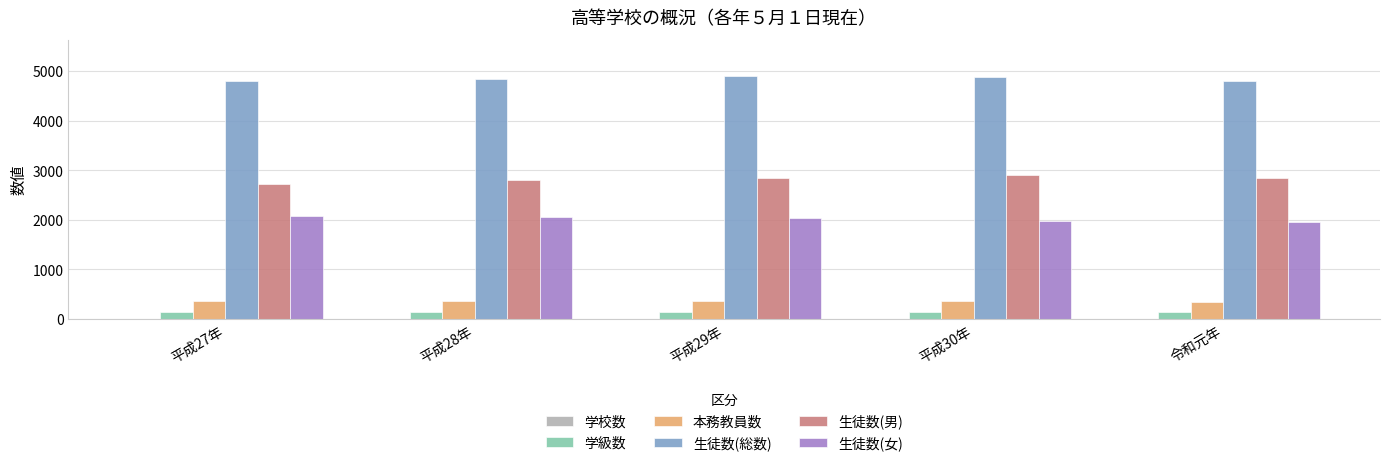

Is the value of 生徒数(総数) at 平成29年 greater than the value of 生徒数(男) at 平成30年?

Yes